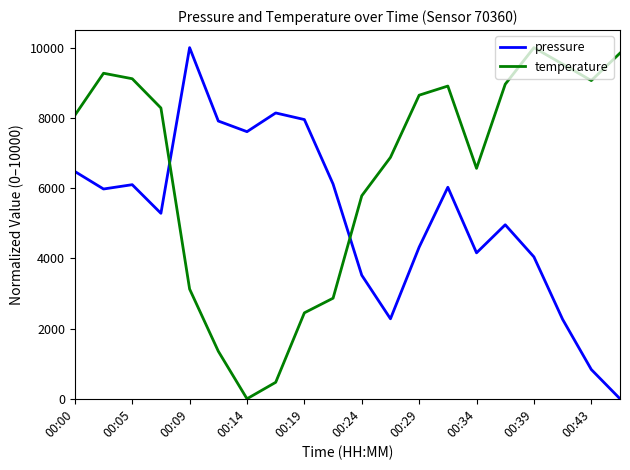

How many lines are shown in the chart?

2